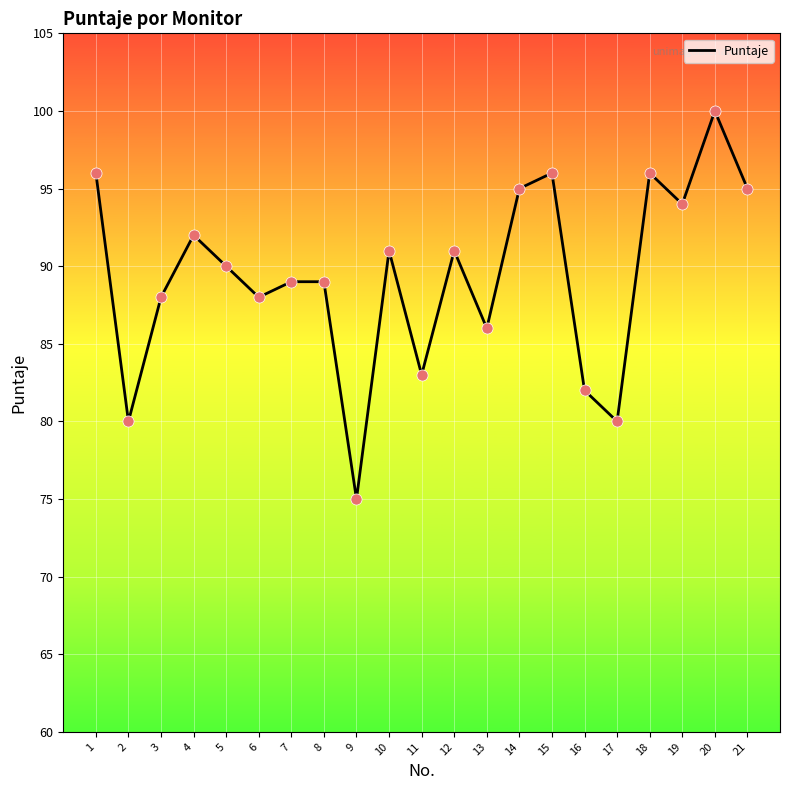

Which has a higher value, 1 or 9?

1